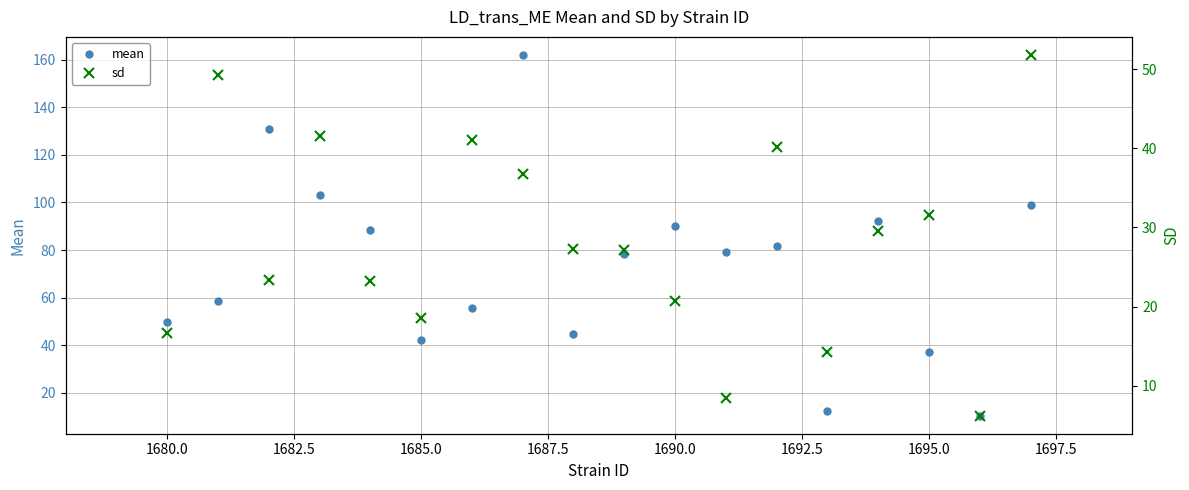

True or false: sd and mean intersect in this chart.

True